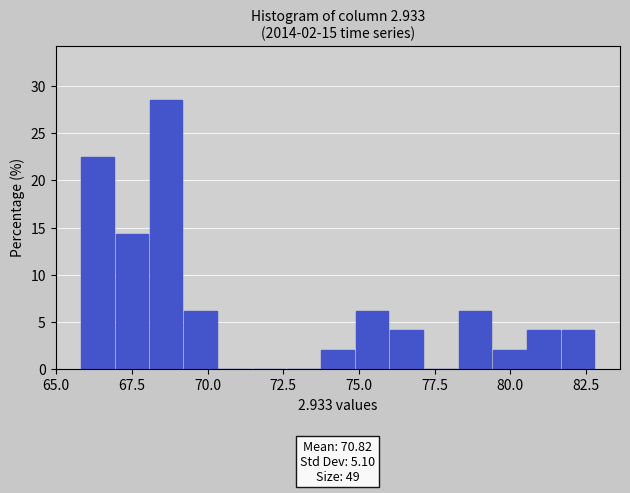

Read against the x-axis, roughly where is the centre of the tallest bar?

68.5